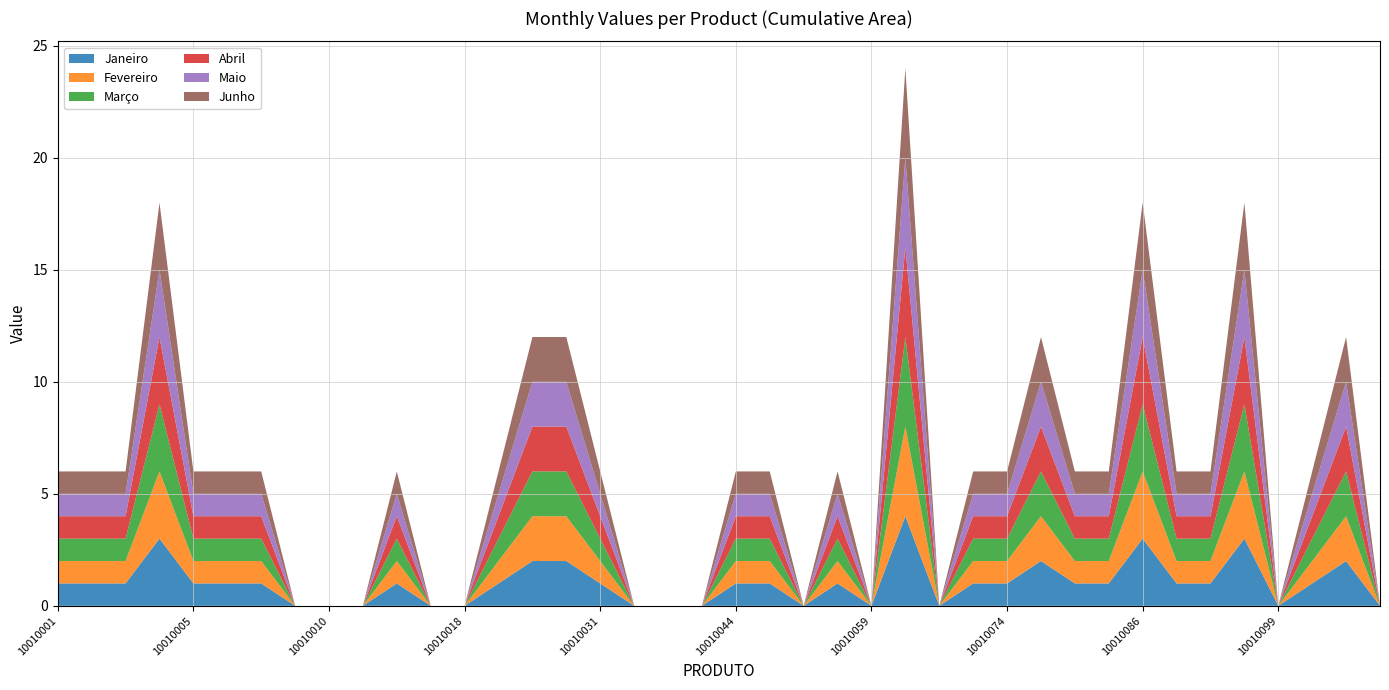

Reading left to right, extract all data points from this chart.

Janeiro: 10010001=1	10010002=1	10010003=1	10010004=3	10010005=1	10010006=1	10010007=1	10010008=0	10010010=0	10010012=0	10010013=1	10010017=0	10010018=0	10010024=1	10010025=2	10010026=2	10010031=1	10010034=0	10010036=0	10010037=0	10010044=1	10010047=1	10010049=0	10010058=1	10010059=0	10010061=4	10010072=0	10010073=1	10010074=1	10010083=2	10010084=1	10010085=1	10010086=3	10010090=1	10010092=1	10010097=3	10010099=0	10010102=1	10010104=2	10010107=0
Fevereiro: 10010001=1	10010002=1	10010003=1	10010004=3	10010005=1	10010006=1	10010007=1	10010008=0	10010010=0	10010012=0	10010013=1	10010017=0	10010018=0	10010024=1	10010025=2	10010026=2	10010031=1	10010034=0	10010036=0	10010037=0	10010044=1	10010047=1	10010049=0	10010058=1	10010059=0	10010061=4	10010072=0	10010073=1	10010074=1	10010083=2	10010084=1	10010085=1	10010086=3	10010090=1	10010092=1	10010097=3	10010099=0	10010102=1	10010104=2	10010107=0
Março: 10010001=1	10010002=1	10010003=1	10010004=3	10010005=1	10010006=1	10010007=1	10010008=0	10010010=0	10010012=0	10010013=1	10010017=0	10010018=0	10010024=1	10010025=2	10010026=2	10010031=1	10010034=0	10010036=0	10010037=0	10010044=1	10010047=1	10010049=0	10010058=1	10010059=0	10010061=4	10010072=0	10010073=1	10010074=1	10010083=2	10010084=1	10010085=1	10010086=3	10010090=1	10010092=1	10010097=3	10010099=0	10010102=1	10010104=2	10010107=0
Abril: 10010001=1	10010002=1	10010003=1	10010004=3	10010005=1	10010006=1	10010007=1	10010008=0	10010010=0	10010012=0	10010013=1	10010017=0	10010018=0	10010024=1	10010025=2	10010026=2	10010031=1	10010034=0	10010036=0	10010037=0	10010044=1	10010047=1	10010049=0	10010058=1	10010059=0	10010061=4	10010072=0	10010073=1	10010074=1	10010083=2	10010084=1	10010085=1	10010086=3	10010090=1	10010092=1	10010097=3	10010099=0	10010102=1	10010104=2	10010107=0
Maio: 10010001=1	10010002=1	10010003=1	10010004=3	10010005=1	10010006=1	10010007=1	10010008=0	10010010=0	10010012=0	10010013=1	10010017=0	10010018=0	10010024=1	10010025=2	10010026=2	10010031=1	10010034=0	10010036=0	10010037=0	10010044=1	10010047=1	10010049=0	10010058=1	10010059=0	10010061=4	10010072=0	10010073=1	10010074=1	10010083=2	10010084=1	10010085=1	10010086=3	10010090=1	10010092=1	10010097=3	10010099=0	10010102=1	10010104=2	10010107=0
Junho: 10010001=1	10010002=1	10010003=1	10010004=3	10010005=1	10010006=1	10010007=1	10010008=0	10010010=0	10010012=0	10010013=1	10010017=0	10010018=0	10010024=1	10010025=2	10010026=2	10010031=1	10010034=0	10010036=0	10010037=0	10010044=1	10010047=1	10010049=0	10010058=1	10010059=0	10010061=4	10010072=0	10010073=1	10010074=1	10010083=2	10010084=1	10010085=1	10010086=3	10010090=1	10010092=1	10010097=3	10010099=0	10010102=1	10010104=2	10010107=0